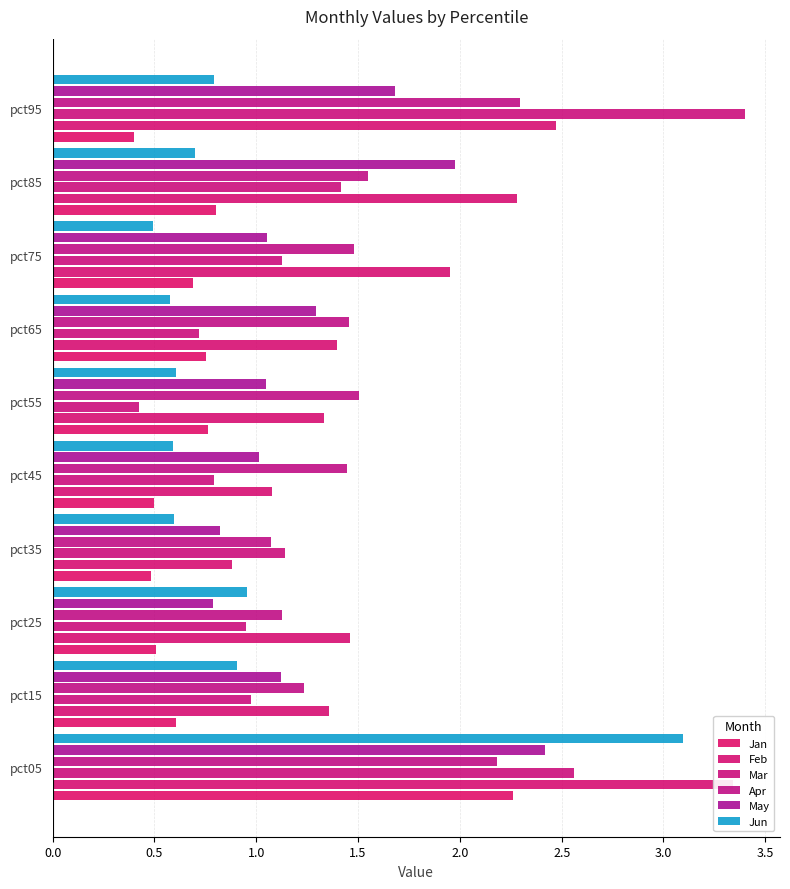

How many bars are there in total?

60